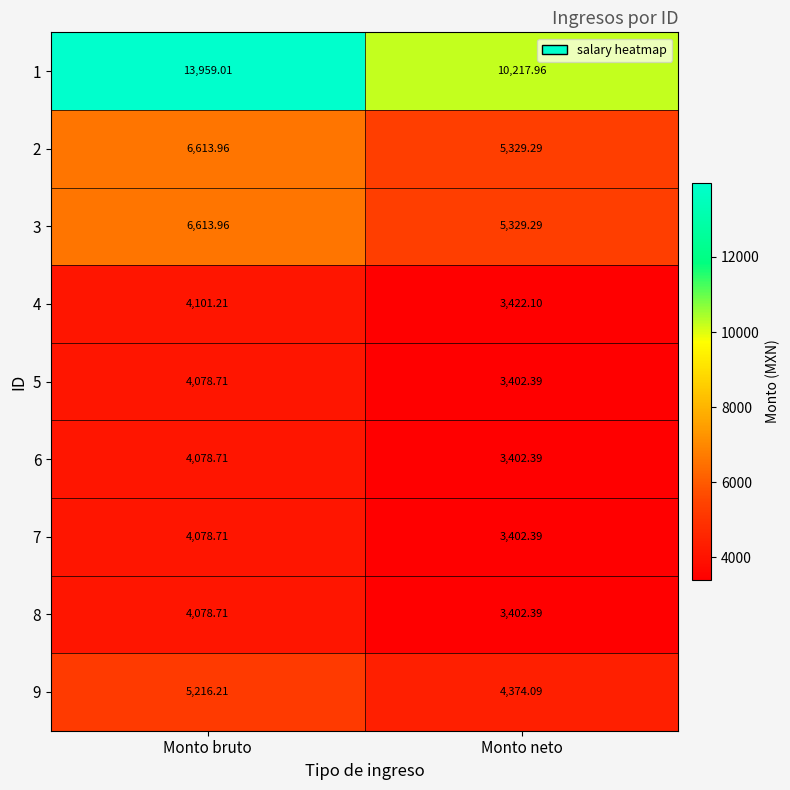

At which category is the sum across all series the highest?

Monto bruto